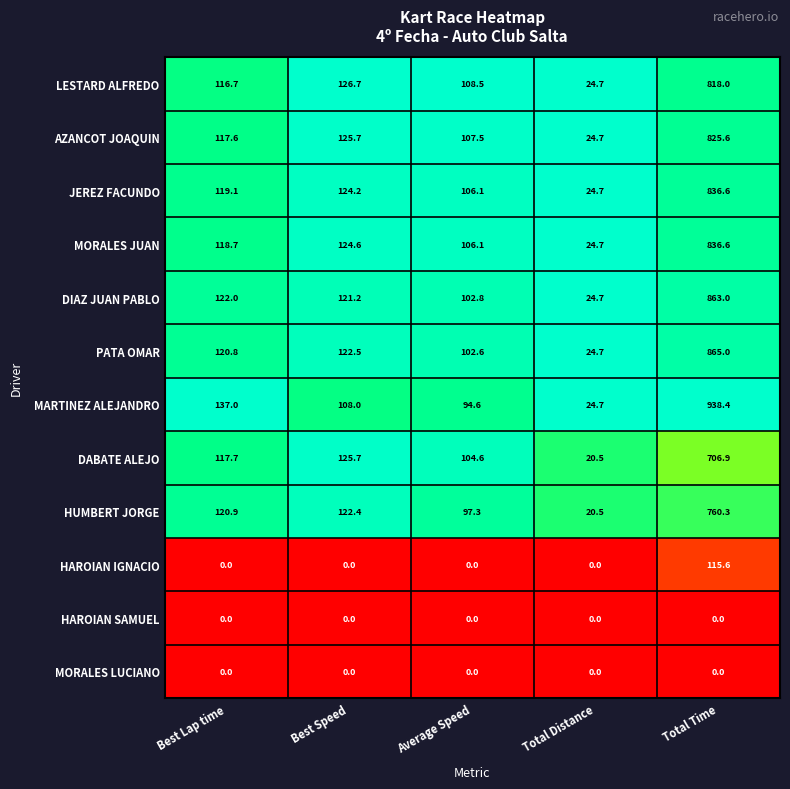

Where does the PATA OMAR series first go above 120?

Best Lap time